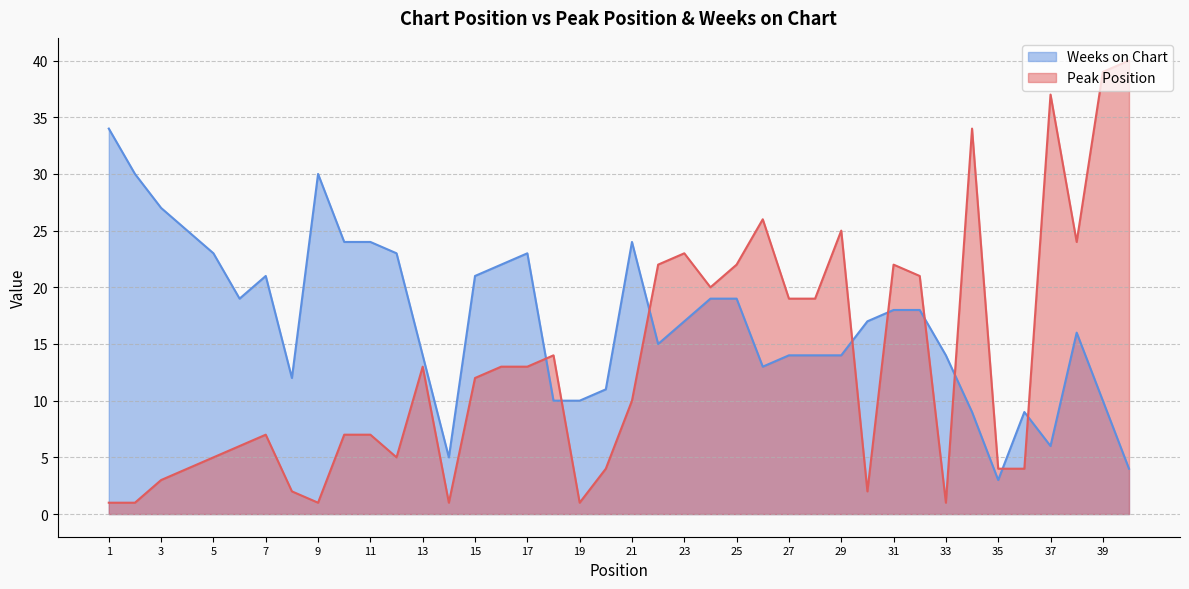

What is the value of the Weeks on Chart point at the 8th from the left?

12